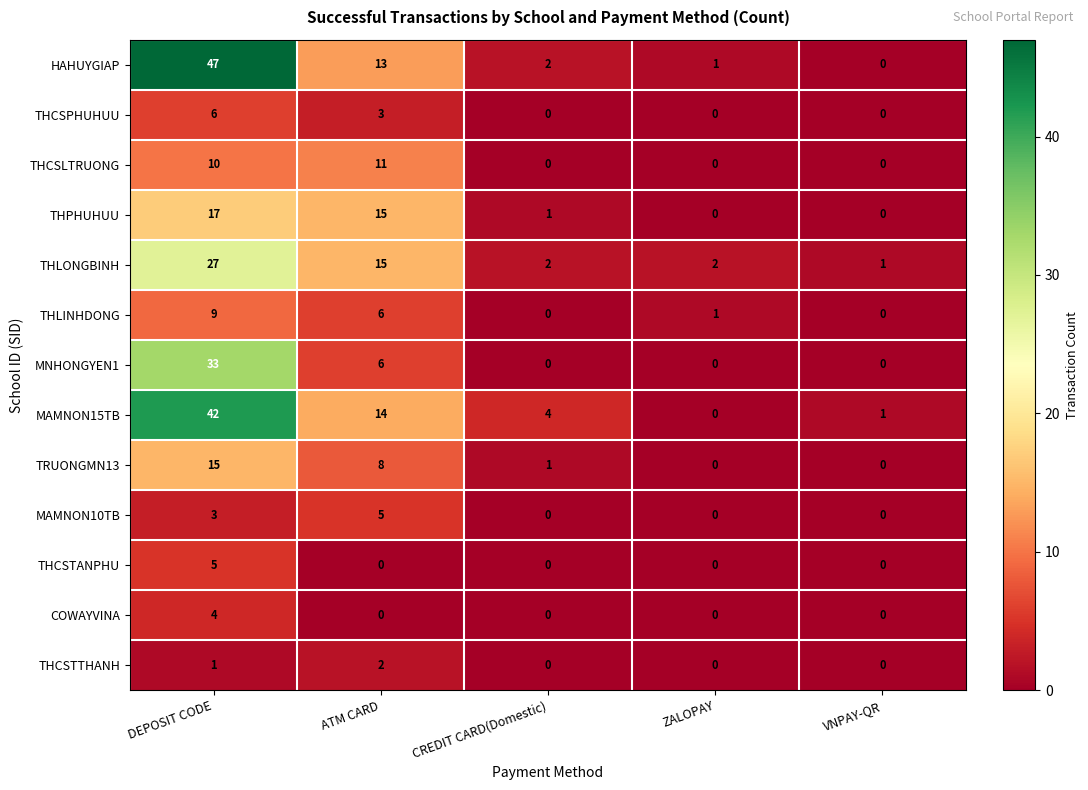

Is it true that THCSPHUHUU equals 4 at CREDIT CARD(Domestic)?

False